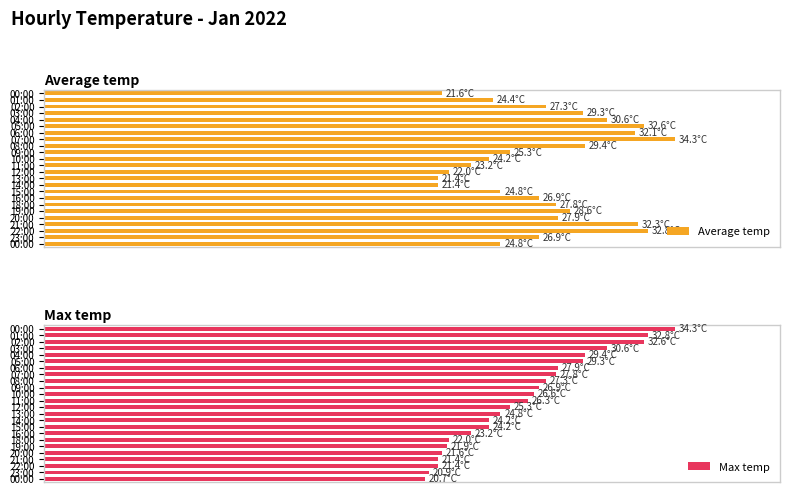

How many data points in Max temp are less than 65?

12